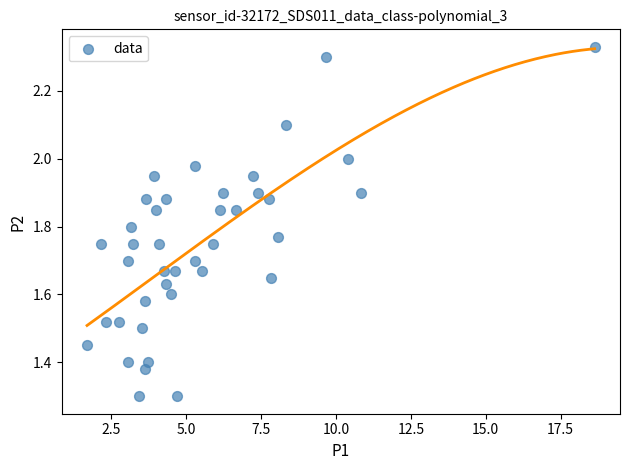

What is the range of Y values (max minus min)?

1.0